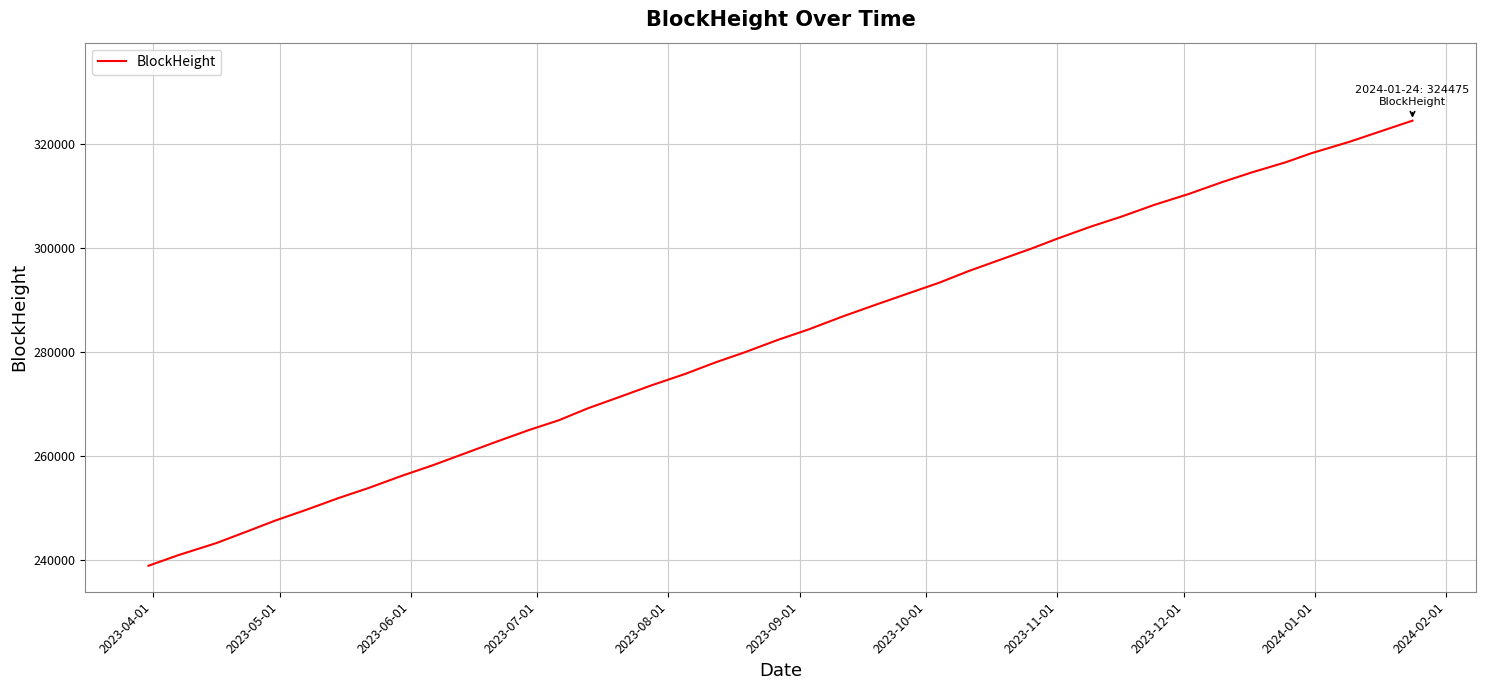

What is the difference between the maximum and second lowest values?

83606